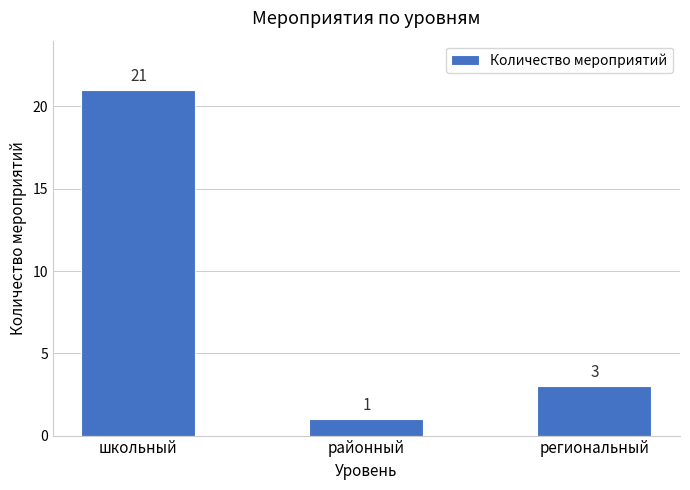

Reading right to left, transcribe all the data shown in this chart.

3	1	21